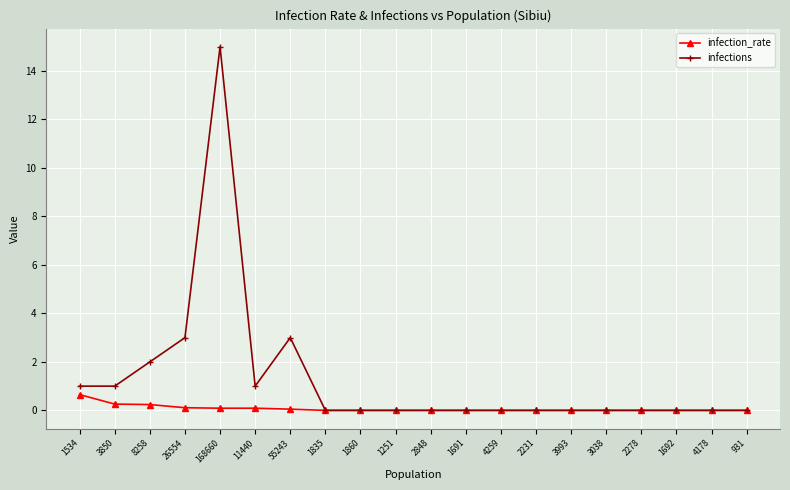

At which category does infections reach its first local peak?

168660